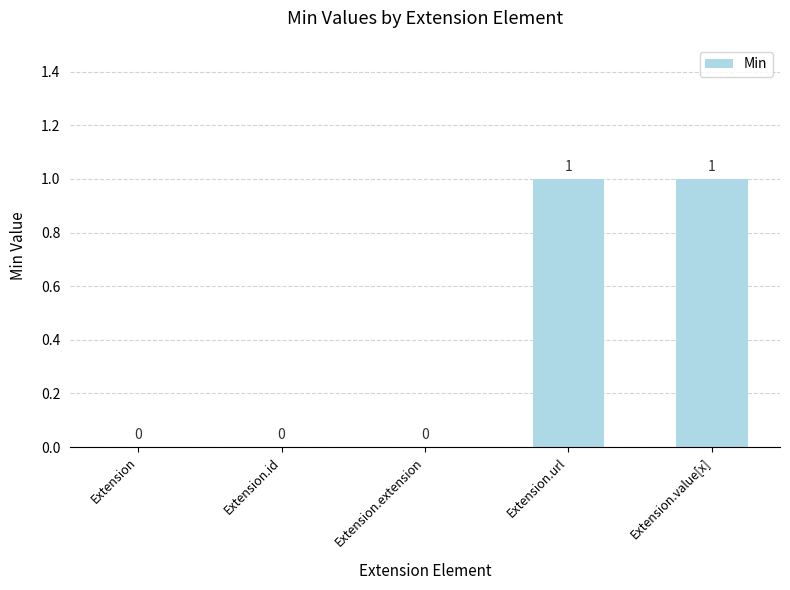

True or false: the data shows 0 at Extension.value[x].

False